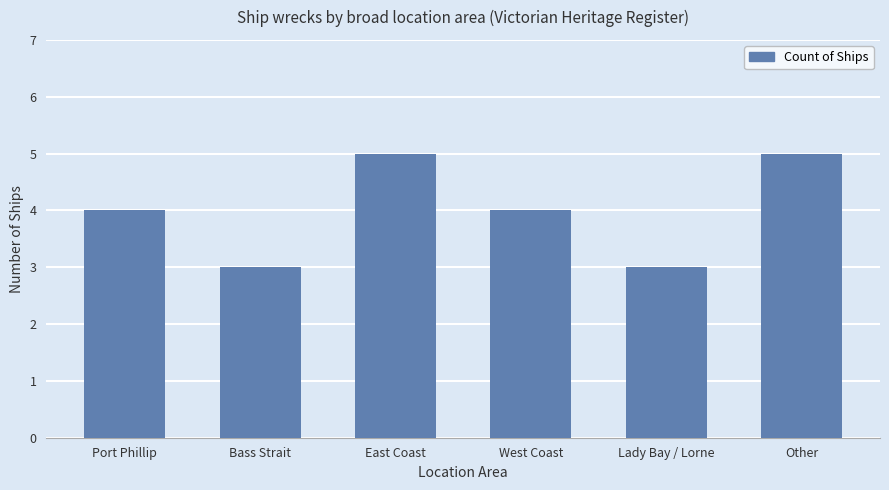

What is the maximum value shown in the chart?

5